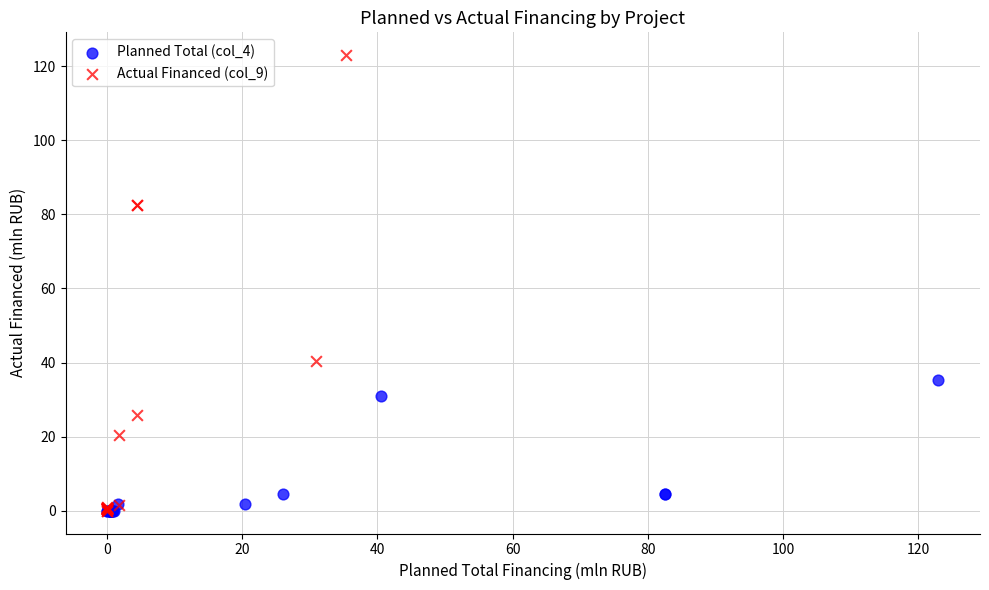

Which series contains the highest Y value?

Actual Financed (col_9)